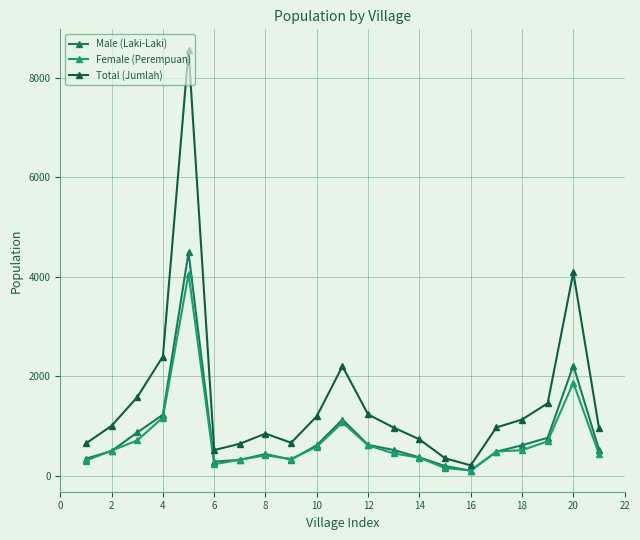

How many lines are shown in the chart?

3